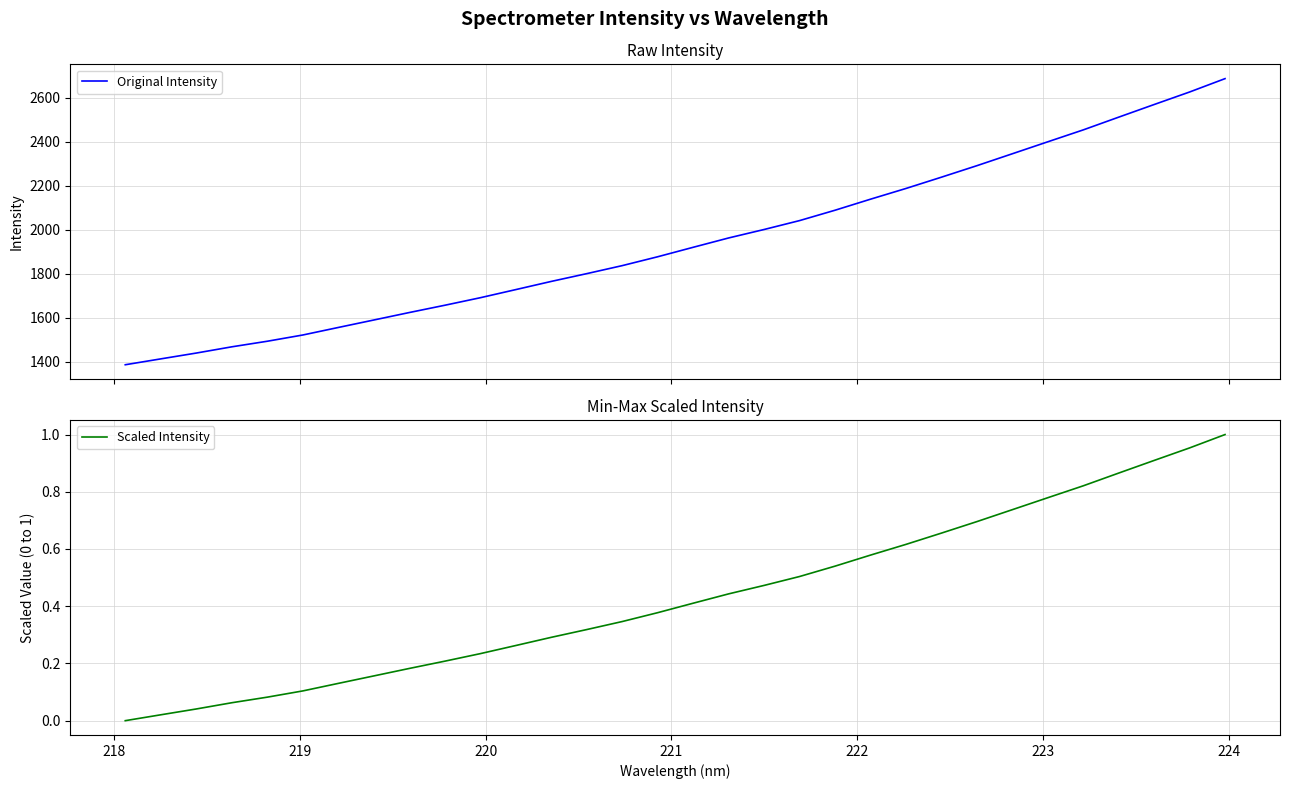

What is the minimum value for Original Intensity?

1385.4